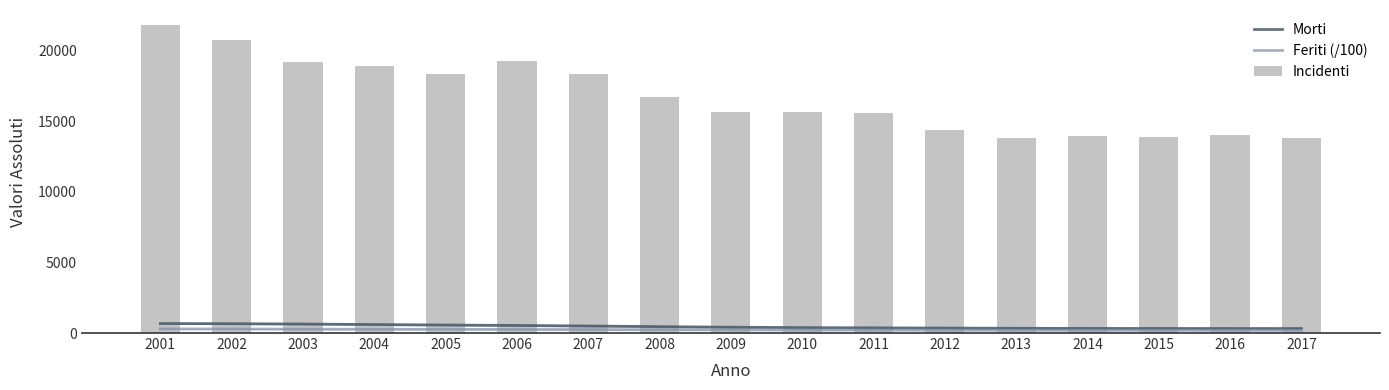

What is the difference between the Feriti (/100) values at 2003 and 2002?

10.3